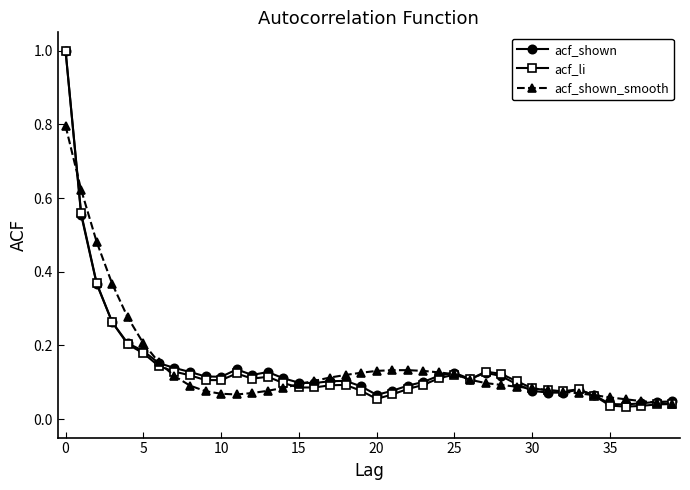

Which series has the largest range (max minus min)?

acf_li